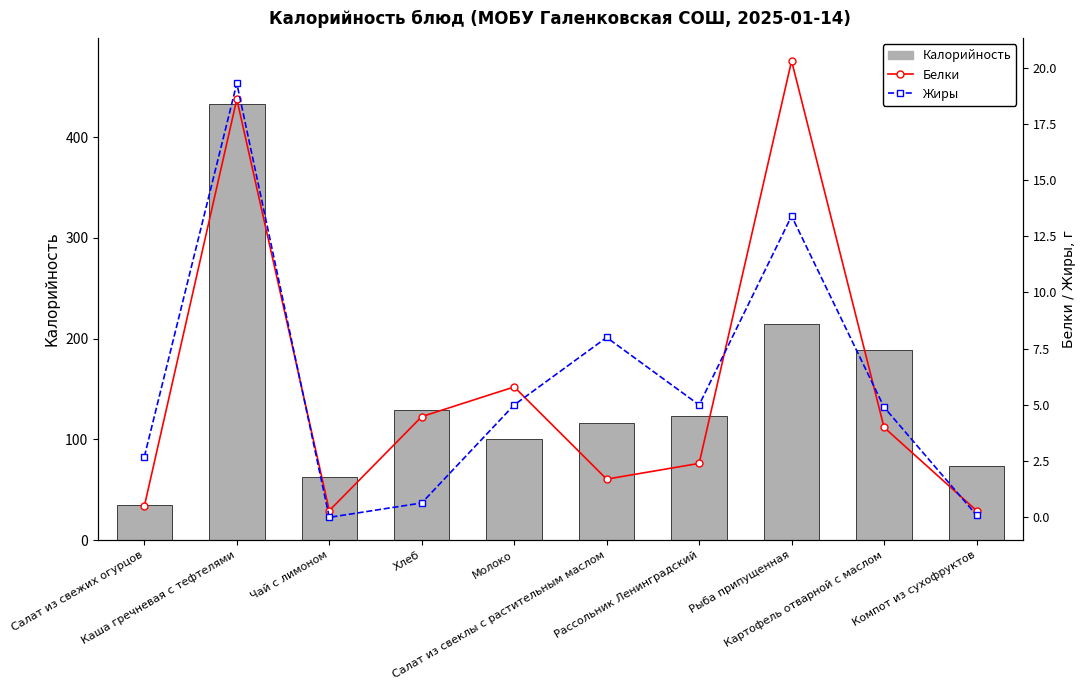

At which label does Белки reach its minimum?

Чай с лимоном